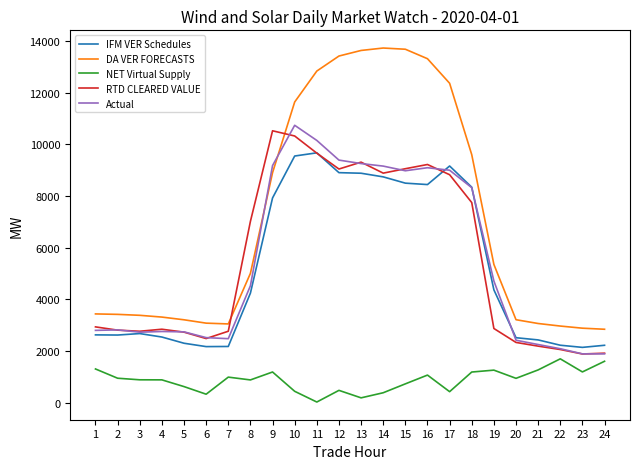

The value of NET Virtual Supply at 16 is 1068.1. True or false?

True